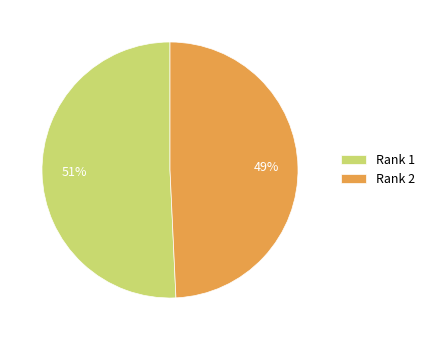

The Rank 1 slice represents 61% of the pie. True or false?

False